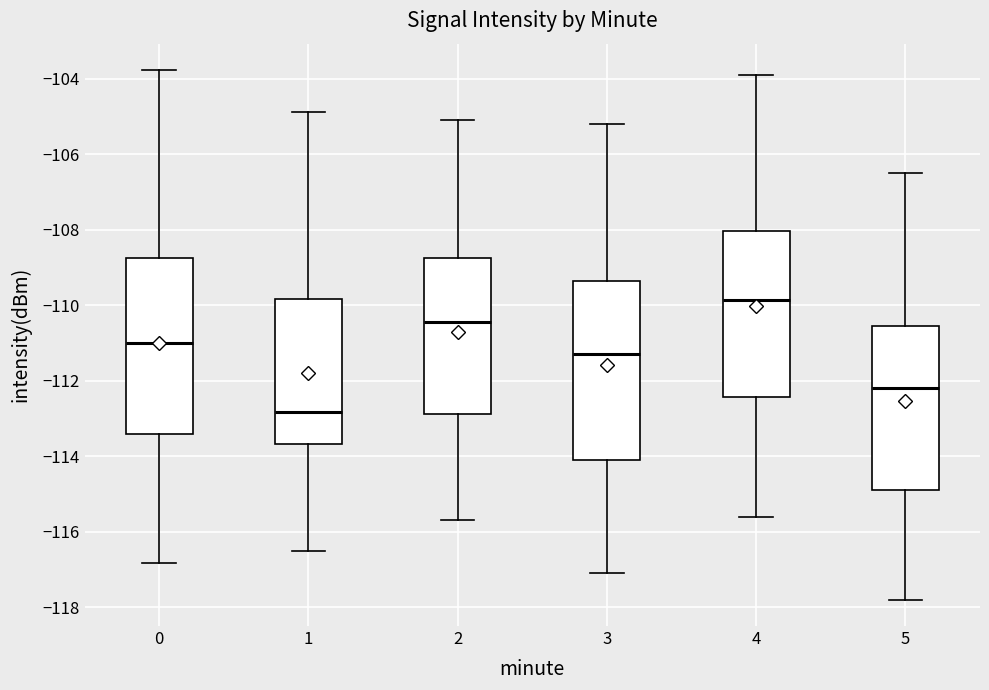

Reading left to right, transcribe this box plot: for each box, give where its median line is, the range the box spans, and where its two whiskers end, as read against the y-axis. The values are not printed on the chart, so give them approximately, as read against the axis.

0: median -111.0, box -113.4 to -108.8, whiskers -116.8 to -103.8
1: median -112.8, box -113.6 to -109.8, whiskers -116.6 to -104.8
2: median -110.4, box -112.8 to -108.8, whiskers -115.6 to -105.0
3: median -111.2, box -114.0 to -109.4, whiskers -117.0 to -105.2
4: median -109.8, box -112.4 to -108.0, whiskers -115.6 to -103.8
5: median -112.2, box -114.8 to -110.6, whiskers -117.8 to -106.4